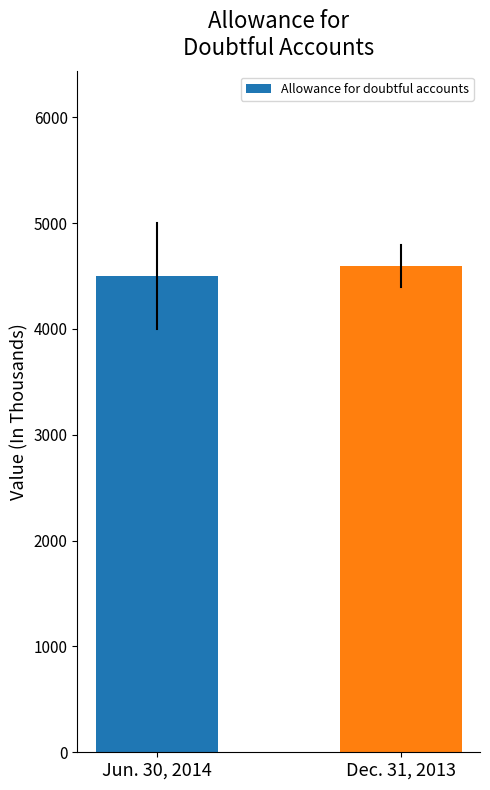

The chart shows a value of 4596 at Dec. 31, 2013. True or false?

True